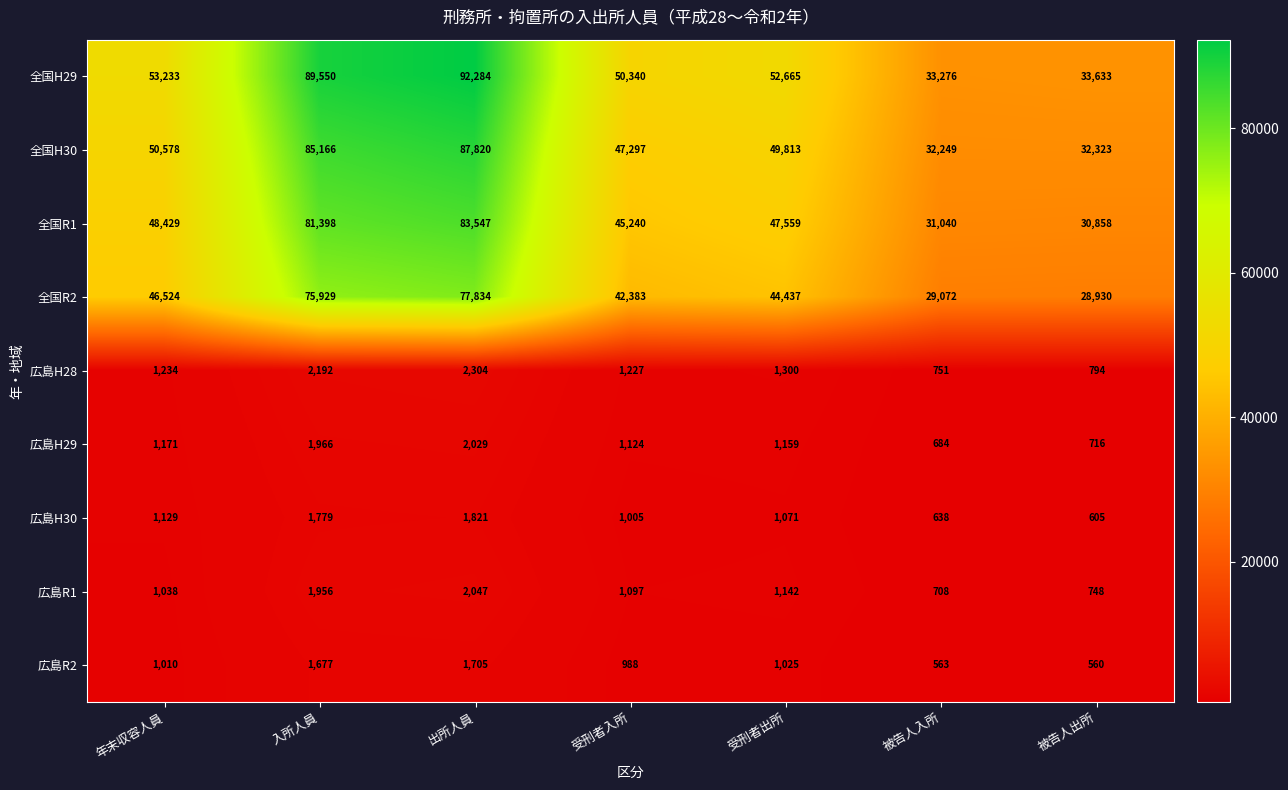

True or false: 広島H29 has a value of 1966 at 入所人員.

True